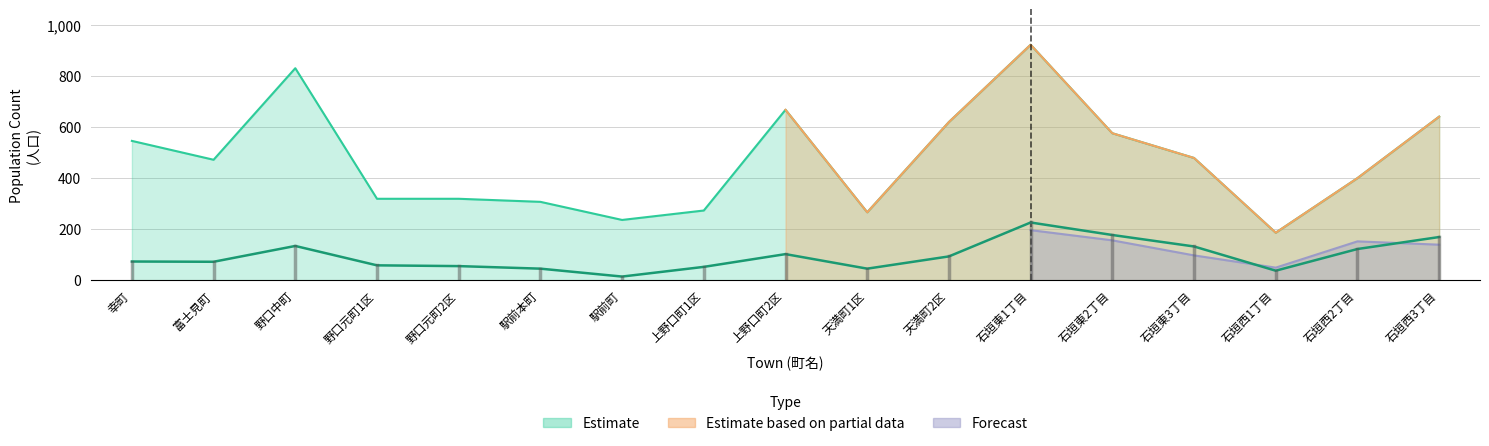

What is the difference between the Estimate based on partial data values at 石垣東2丁目 and 上野口町2区?

92